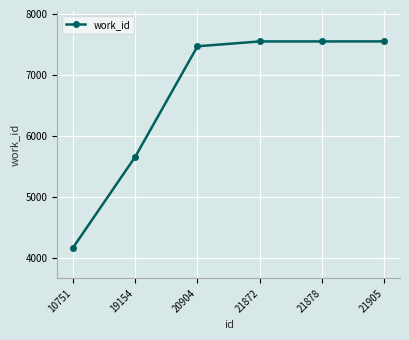

True or false: the data shows 7550 at 21878.

True